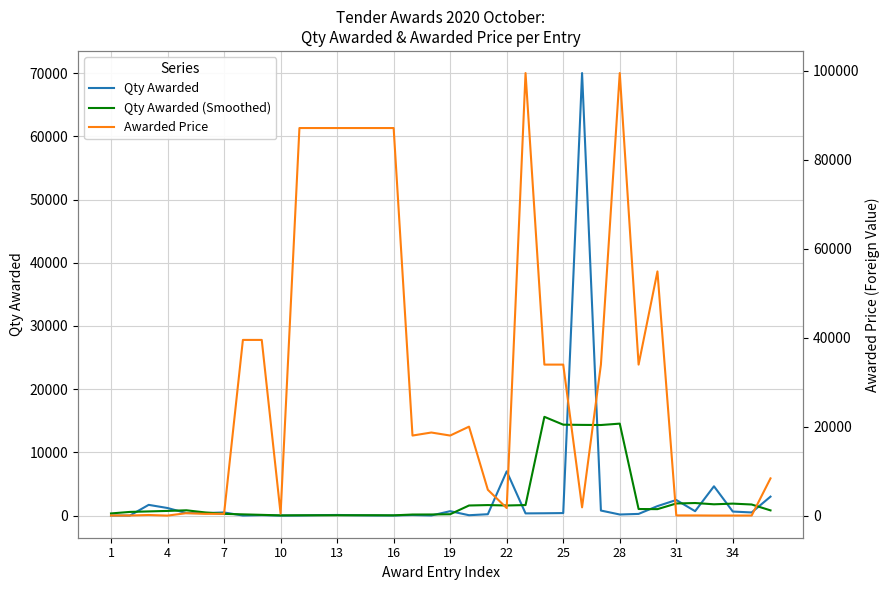

How many data points in Qty Awarded are less than 370?

18